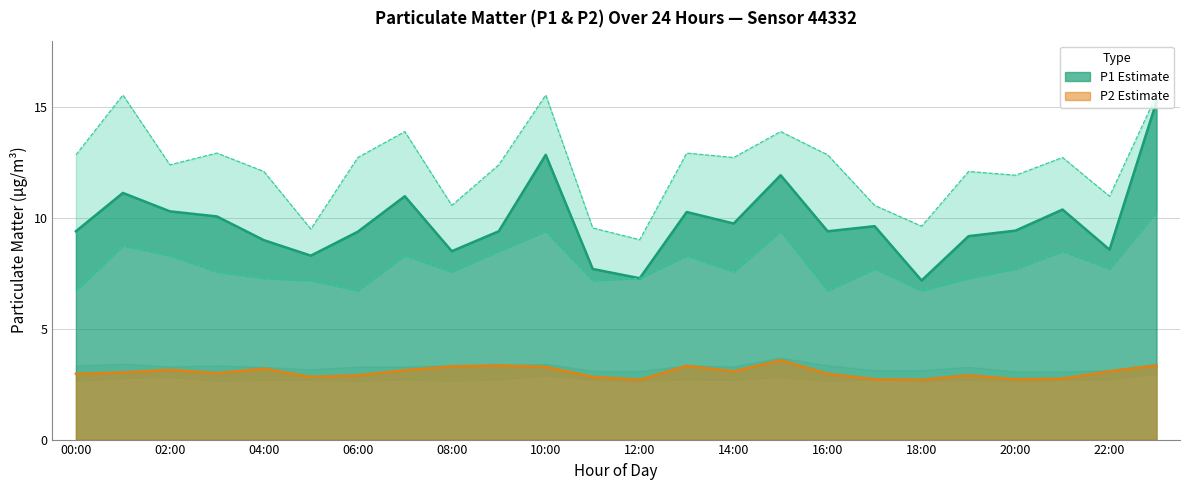

The P2 series shows 2.9 at 06:00. True or false?

True